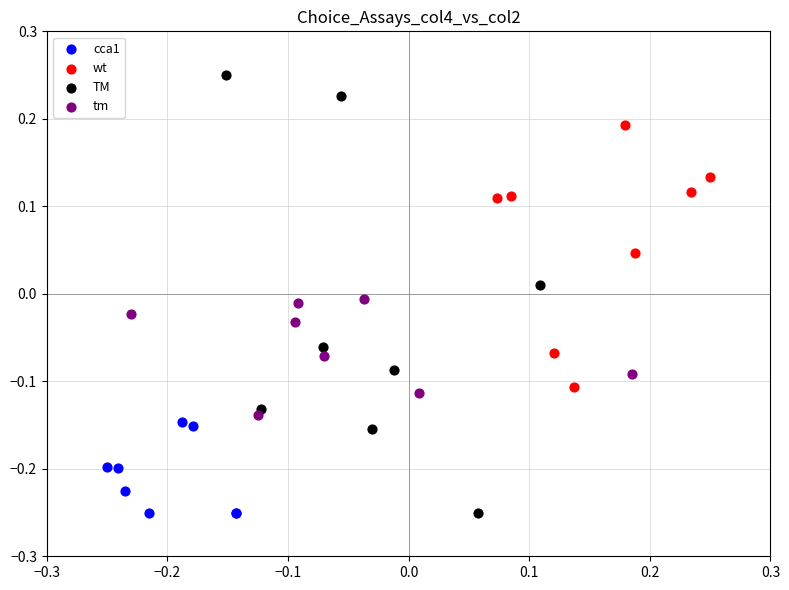

What are all the series names shown in the legend?

cca1, wt, TM, tm